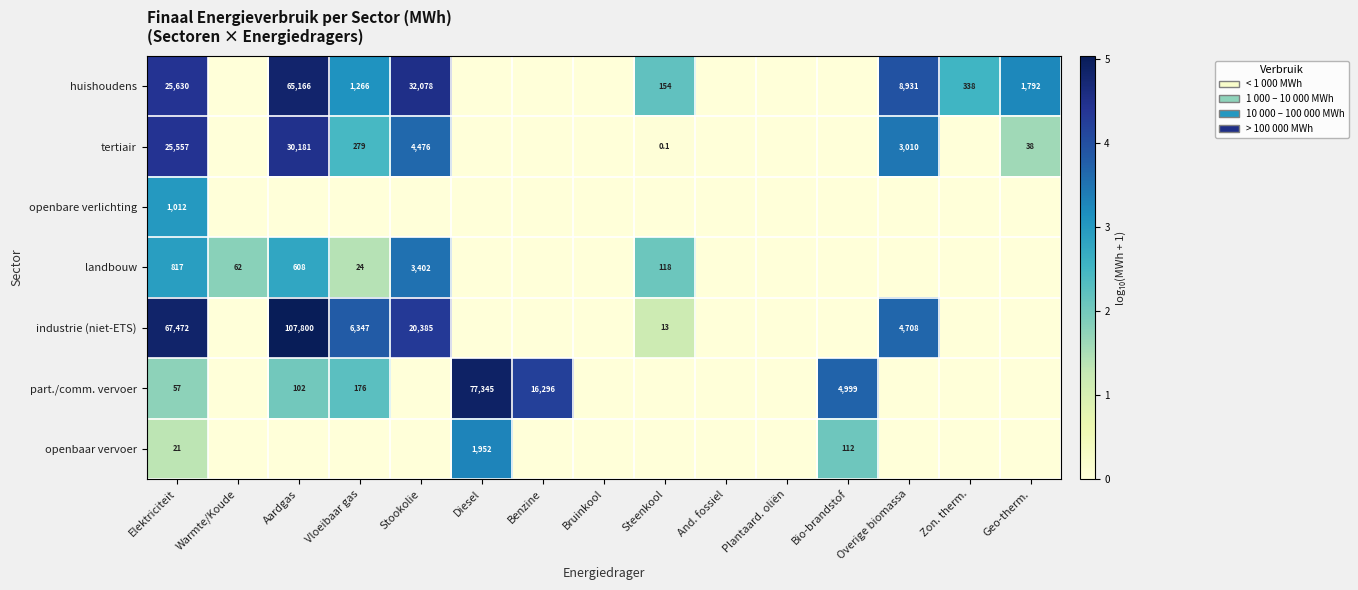

How many categories are shown in the chart?

15